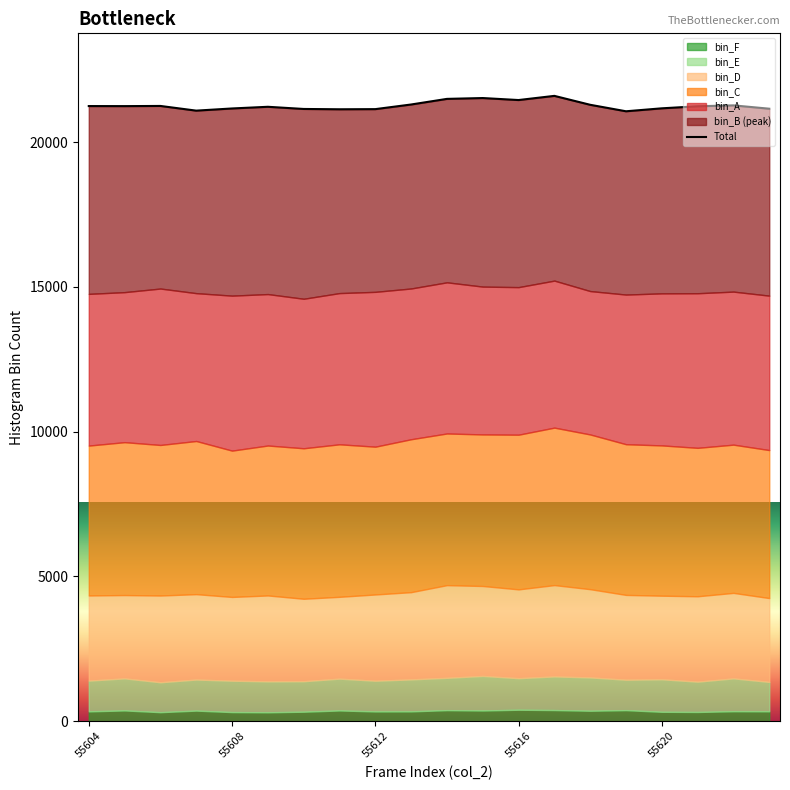

How many interior local valleys (lower than both neighbors) does the data have?

5